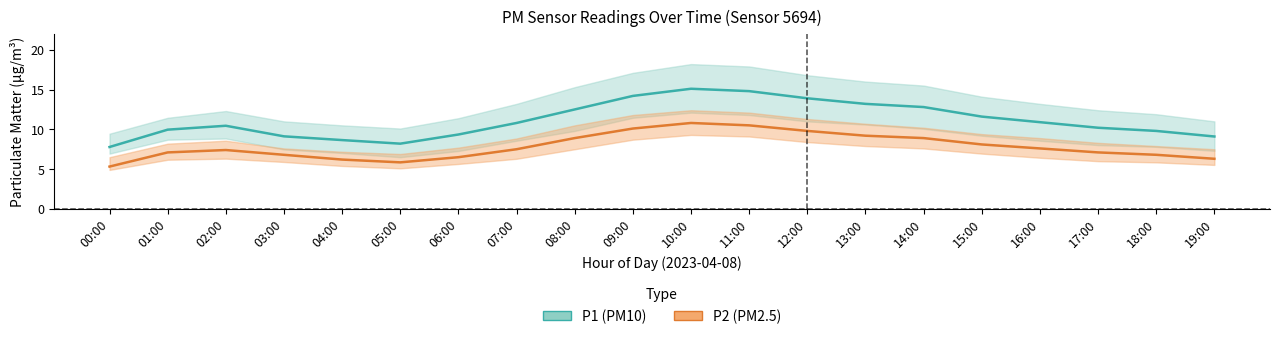

Where is the first local maximum for P2 (PM2.5)?

02:00